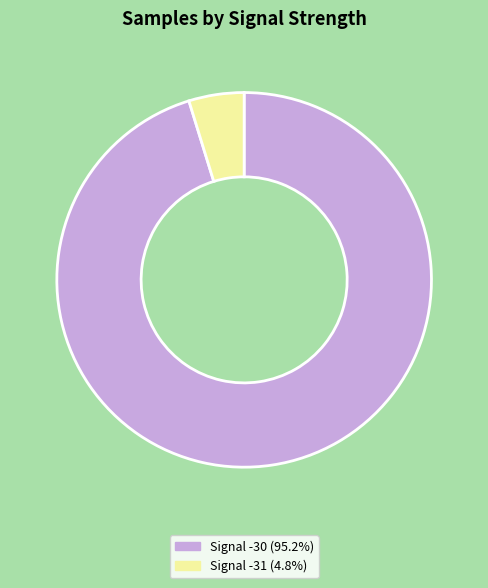

Combined, do Signal -31 (4.8%) and Signal -30 (95.2%) account for over 50%?

Yes